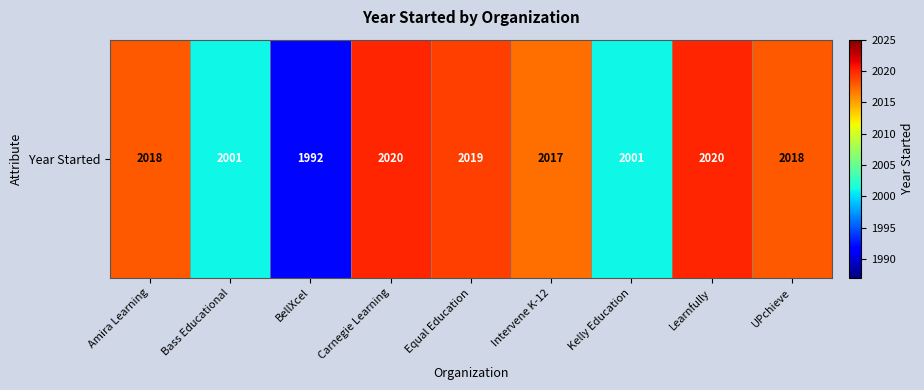

List the labels in order of value, smallest first.

BellXcel, Bass Educational, Kelly Education, Intervene K-12, Amira Learning, UPchieve, Equal Education, Carnegie Learning, Learnfully